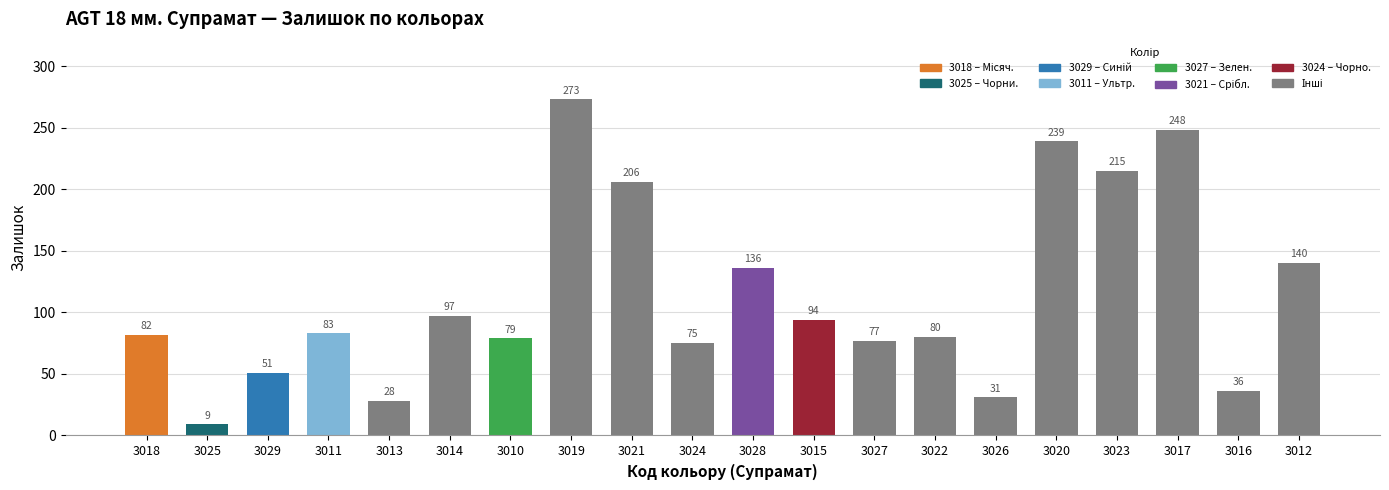

Is it true that the value at 3015 is 24?

False